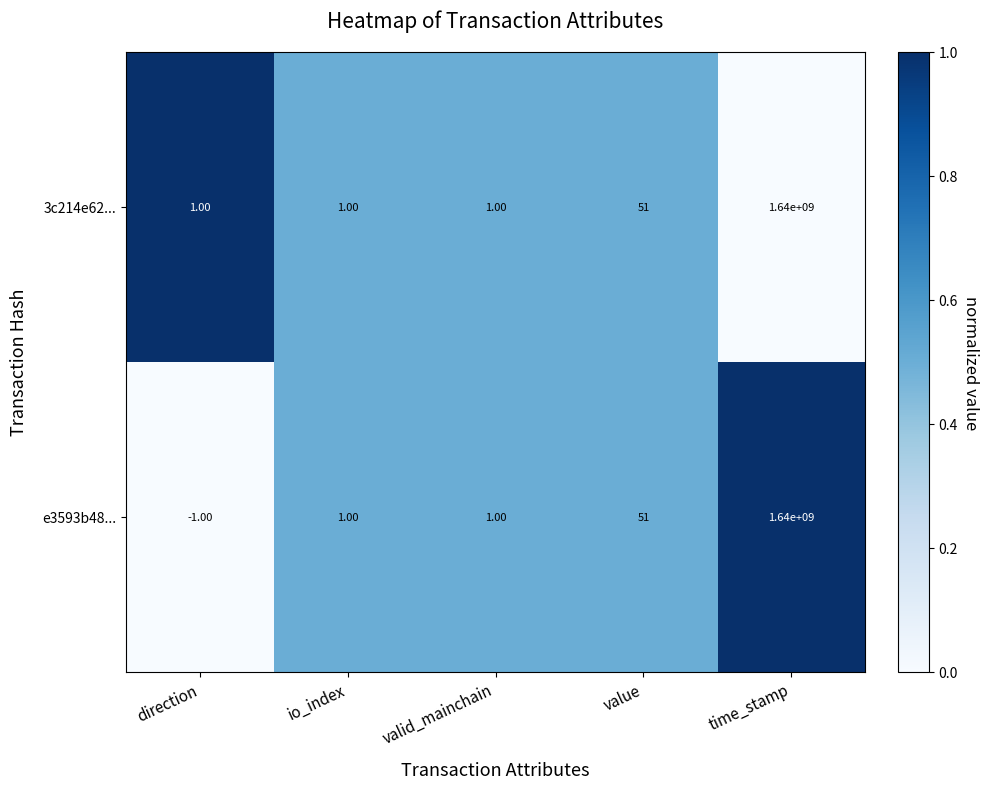

Rank the series by their average value, from lowest to highest.

e3593b48..., 3c214e62...